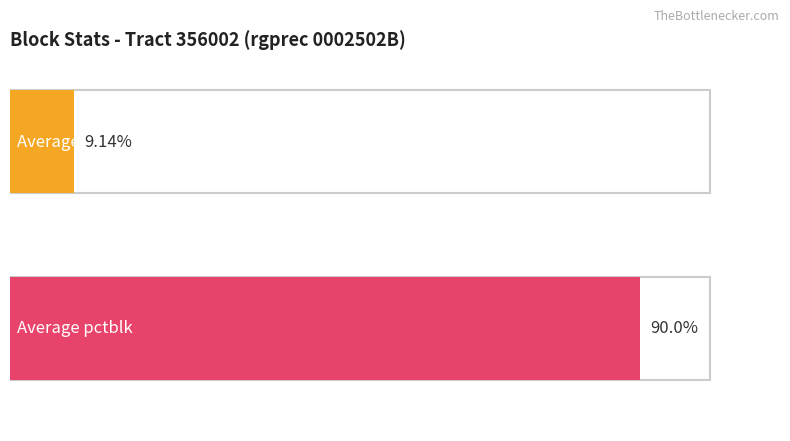

Which series has the widest spread of values?

avg_pctblk